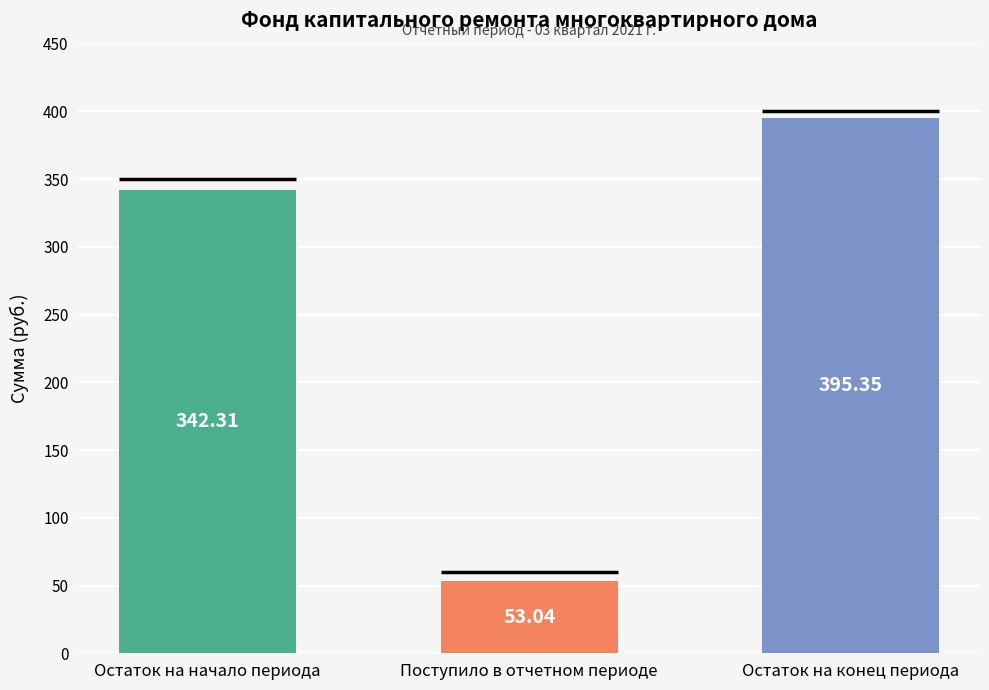

Rank the categories by value from highest to lowest.

Остаток на конец периода, Остаток на начало периода, Поступило в отчетном периоде